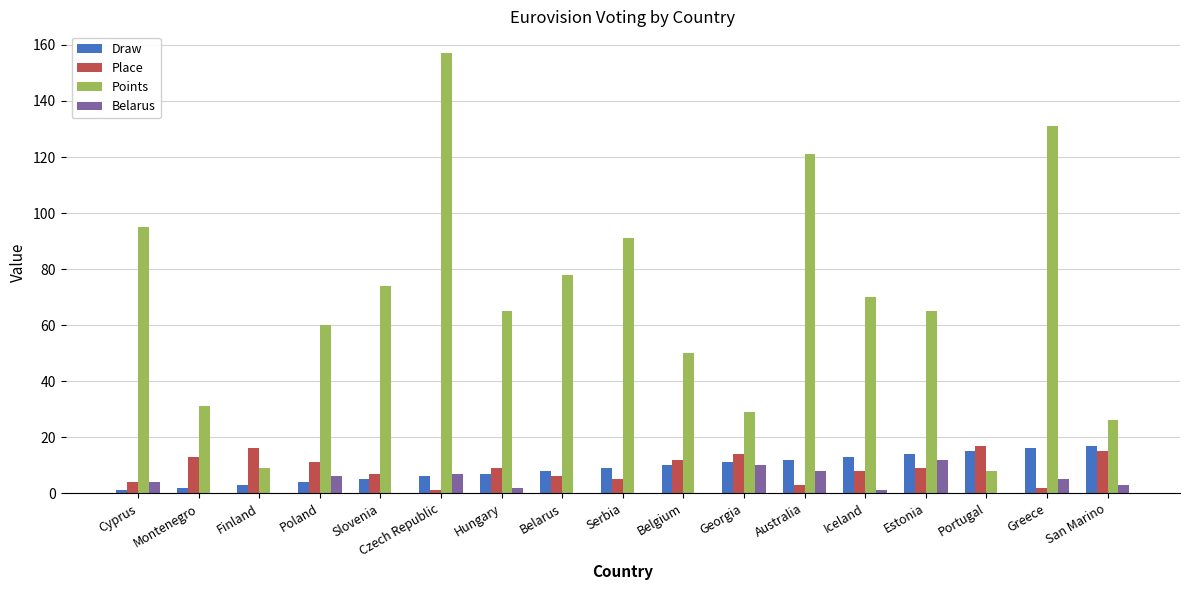

What is the total value across all series at Serbia?

105